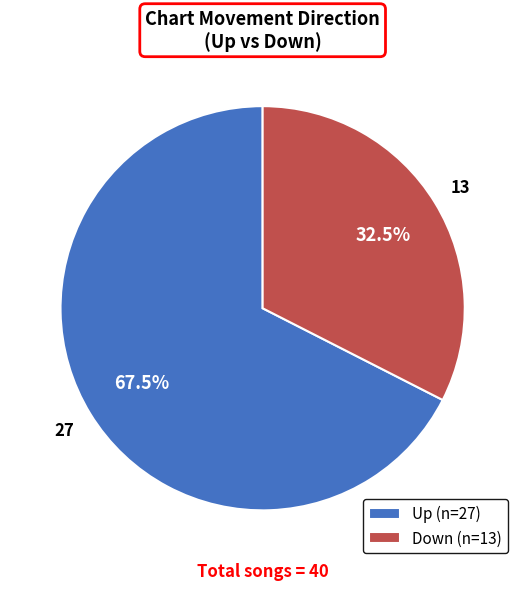

Is the sum of Up (n=27) and Down (n=13) greater than half?

Yes